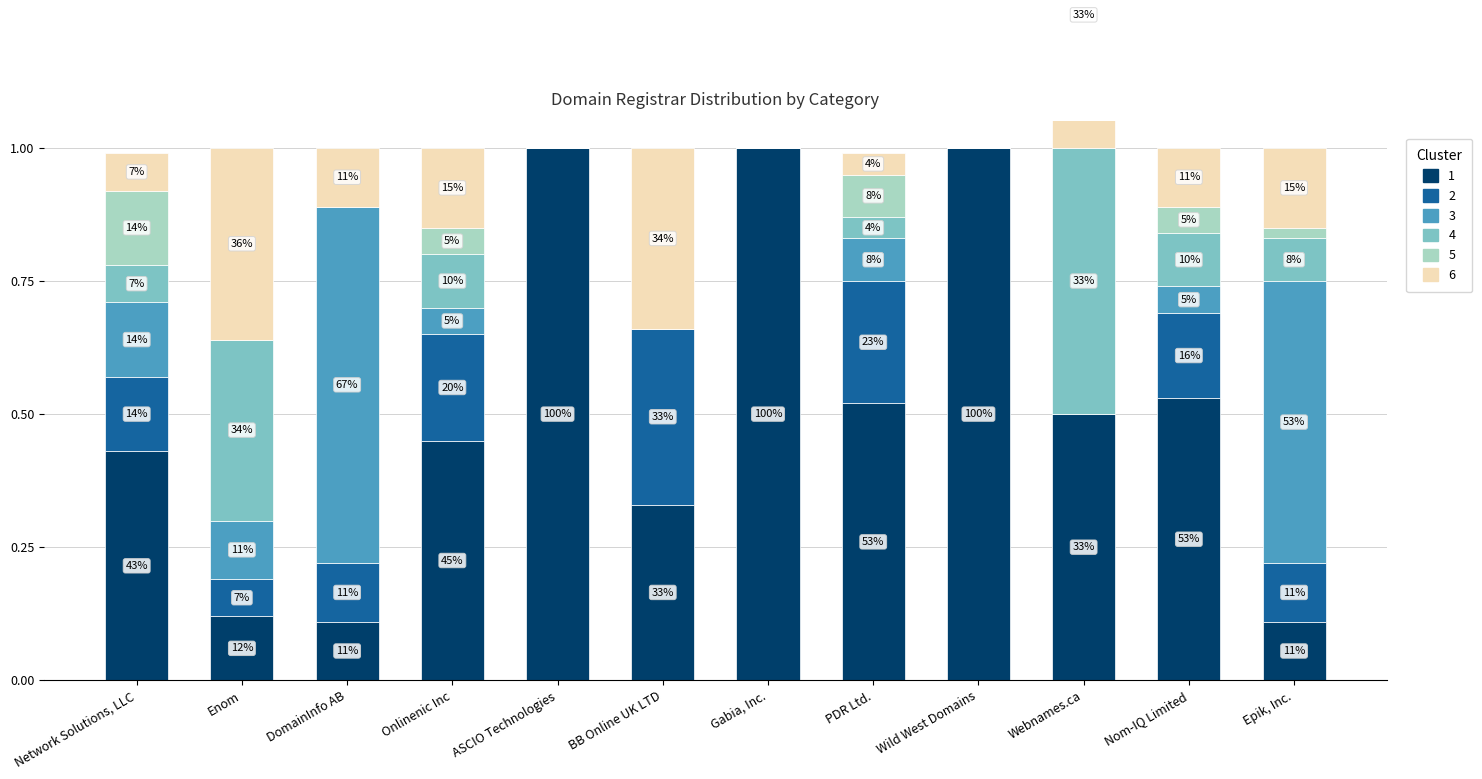

What is the difference between the highest and lowest values at ASCIO Technologies?

1.0